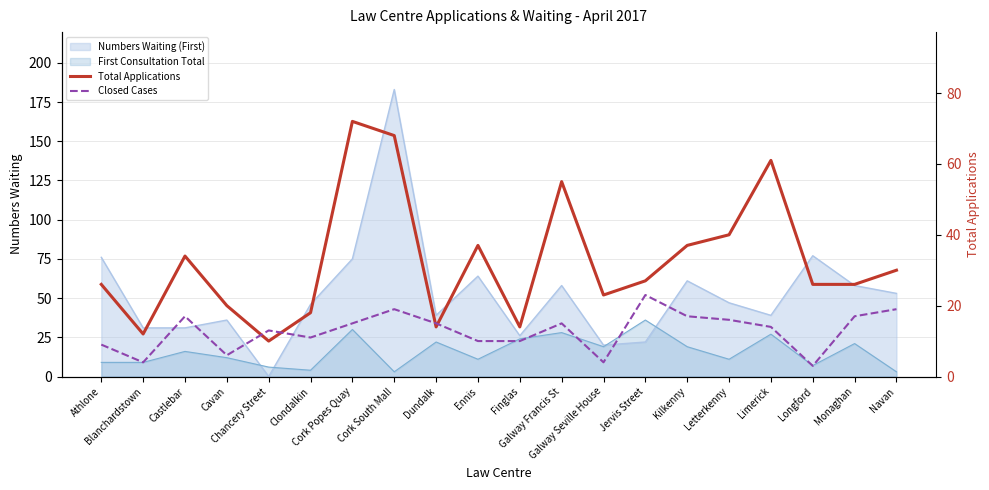

What is the difference between the second highest and second lowest values in the Total Applications series?

56